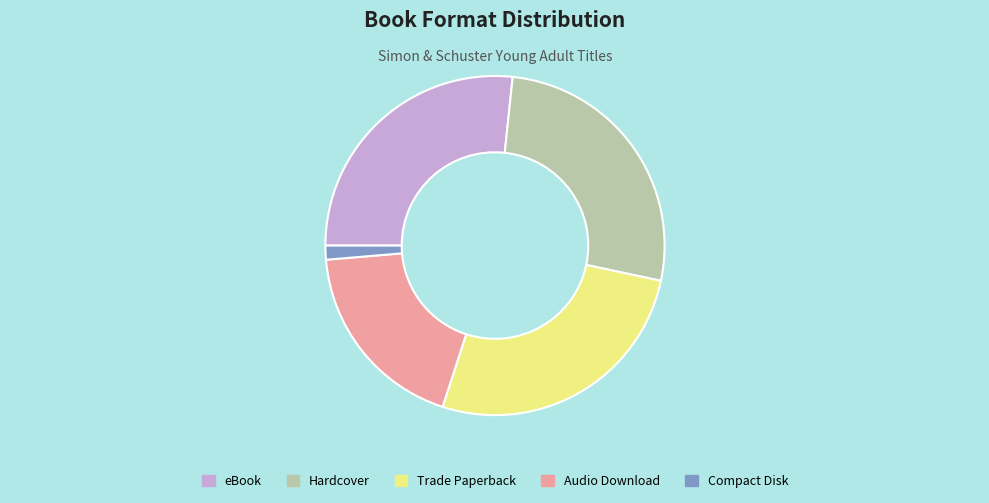

How many segments does this pie chart have?

5